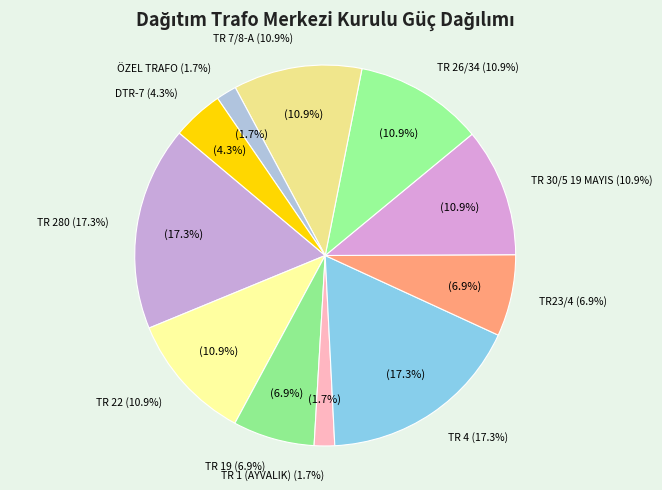

To the nearest percent, what is the average slice percentage?

9%